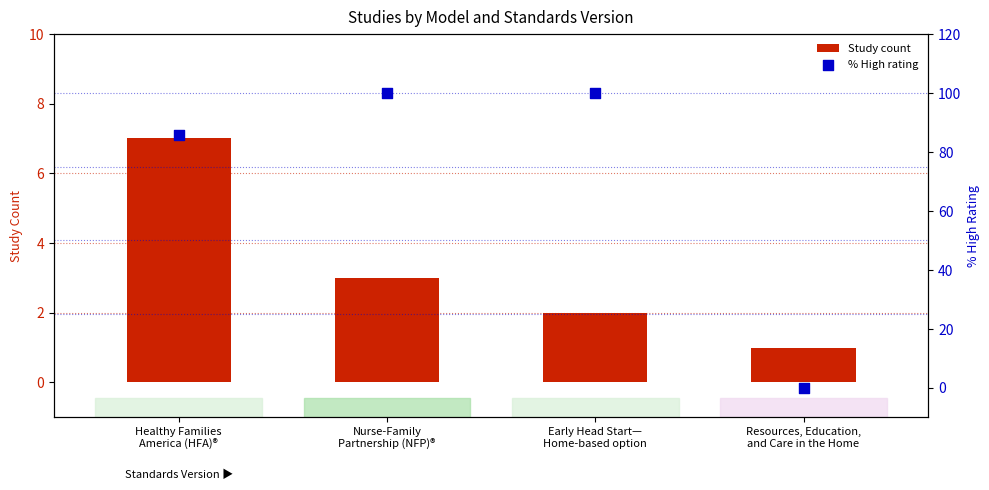

What are all the series names shown in the legend?

Study count, % High rating